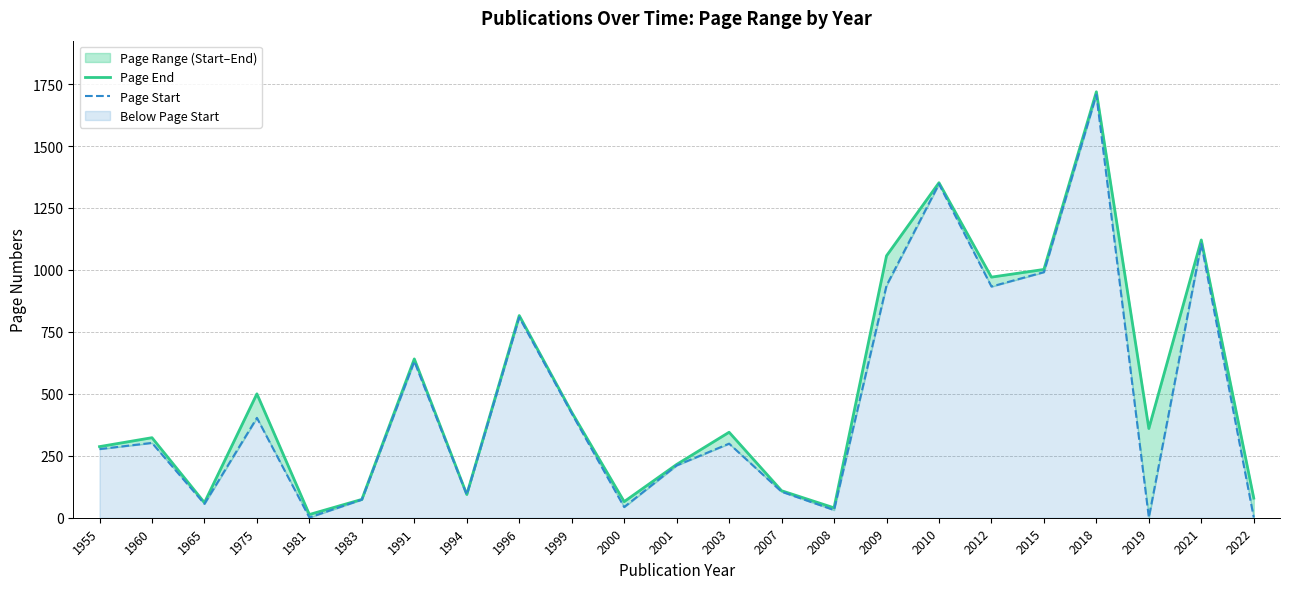

At which label does Page End first exceed 345?

1975